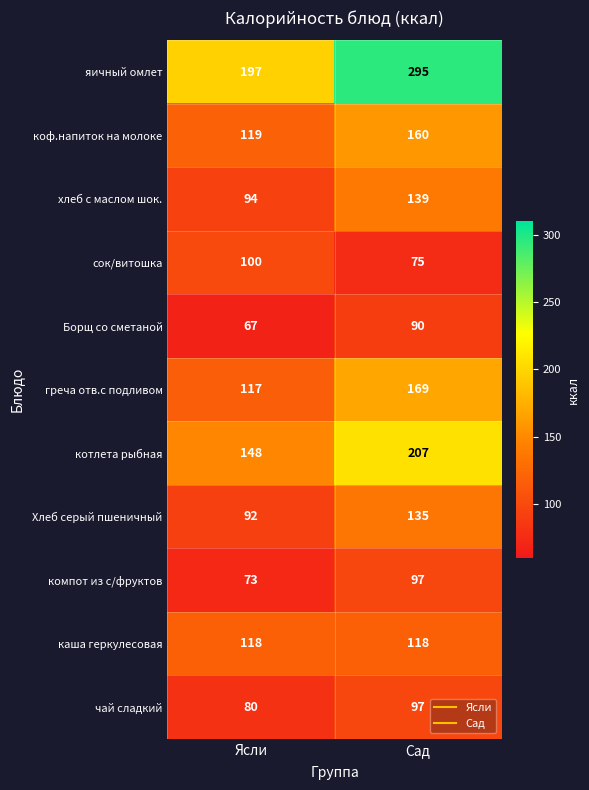

Between Ясли and Сад, which series saw the biggest shift?

яичный омлет